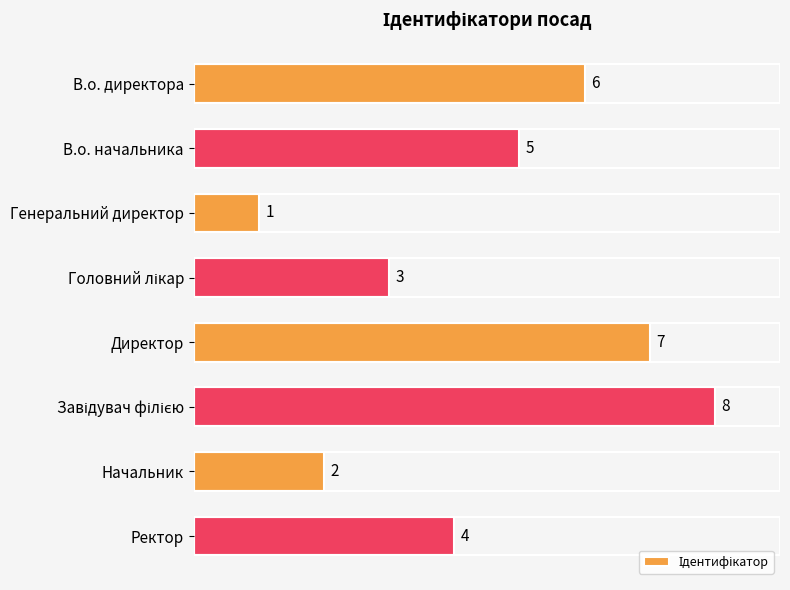

Does the chart contain any negative values?

No